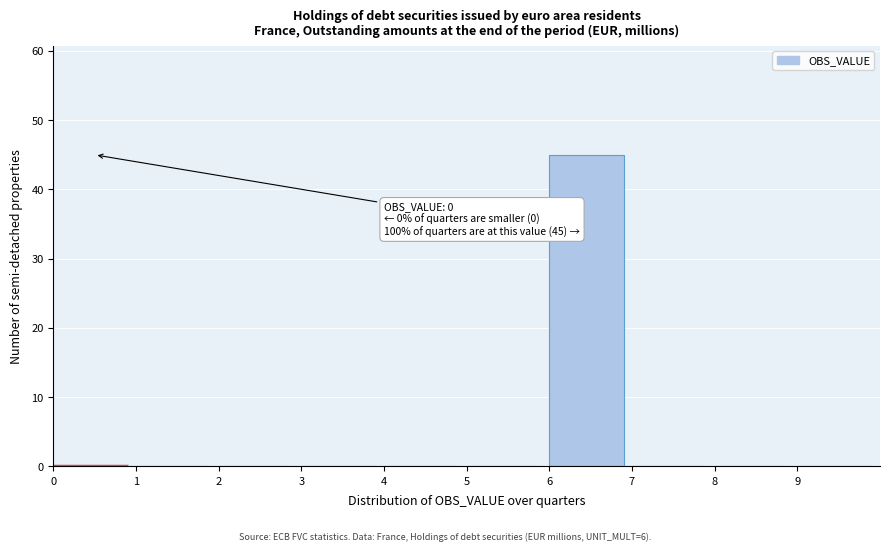

Which range on the x-axis has the tallest bar?

6 to 7